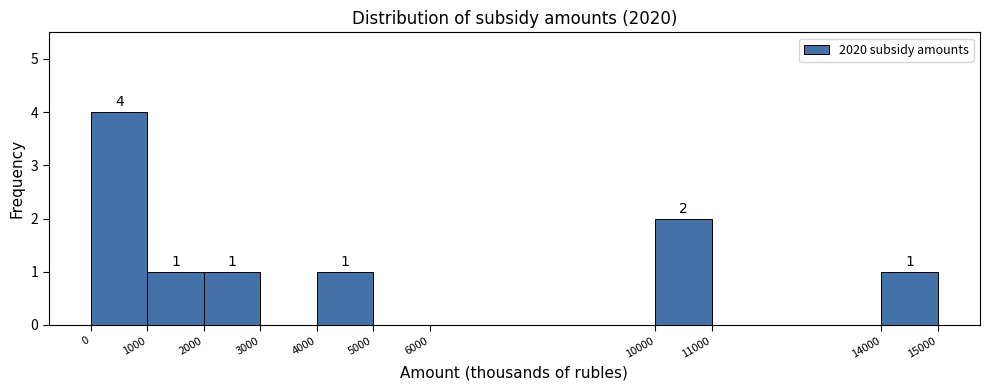

Which range on the x-axis has the tallest bar?

0 to 1000